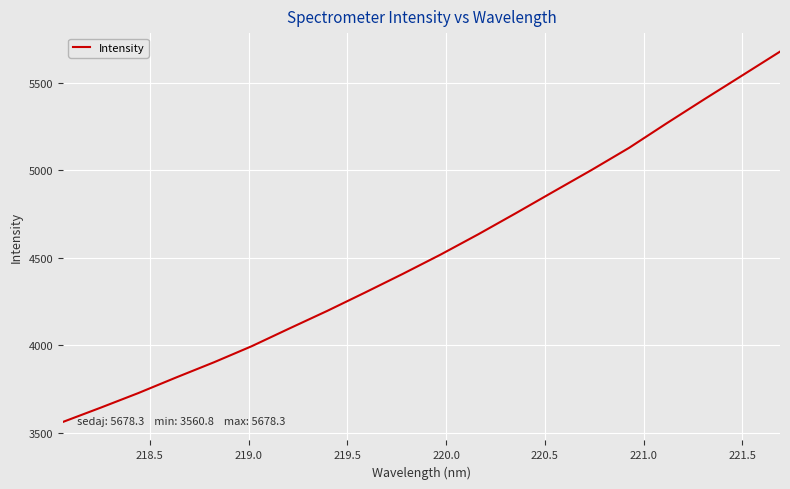

What is the minimum value shown in the chart?

3560.8